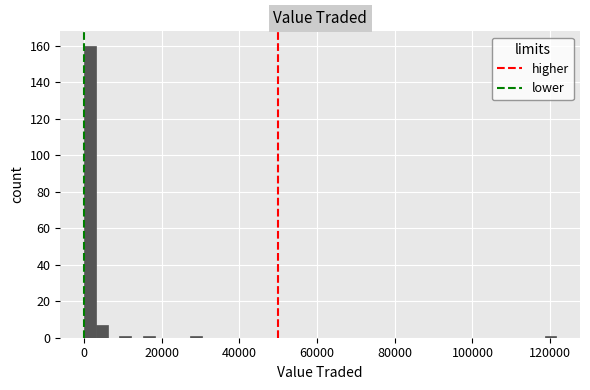

Read against the x-axis, roughly where is the centre of the tallest bar?

2000